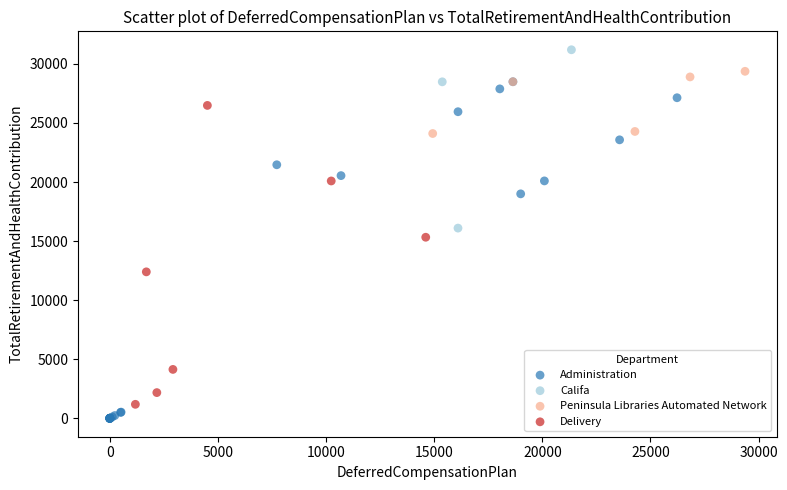

Which series has the widest spread of Y values?

Administration